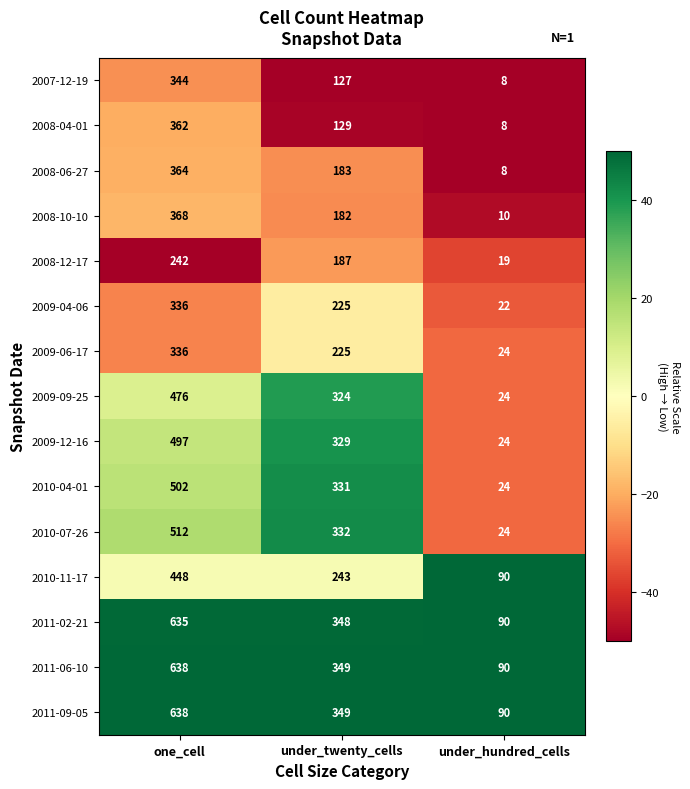

How many categories are shown in the chart?

3